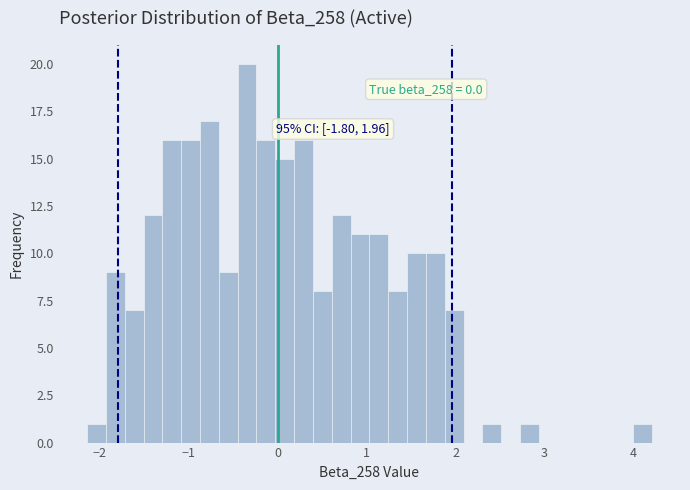

Read against the x-axis, roughly where is the centre of the tallest bar?

-0.3